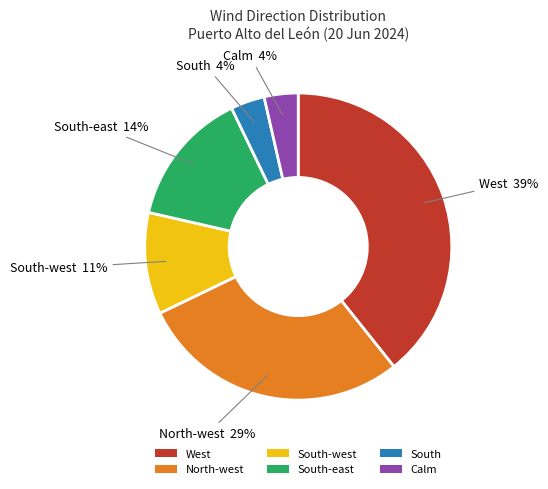

What is the largest slice in the pie chart?

West